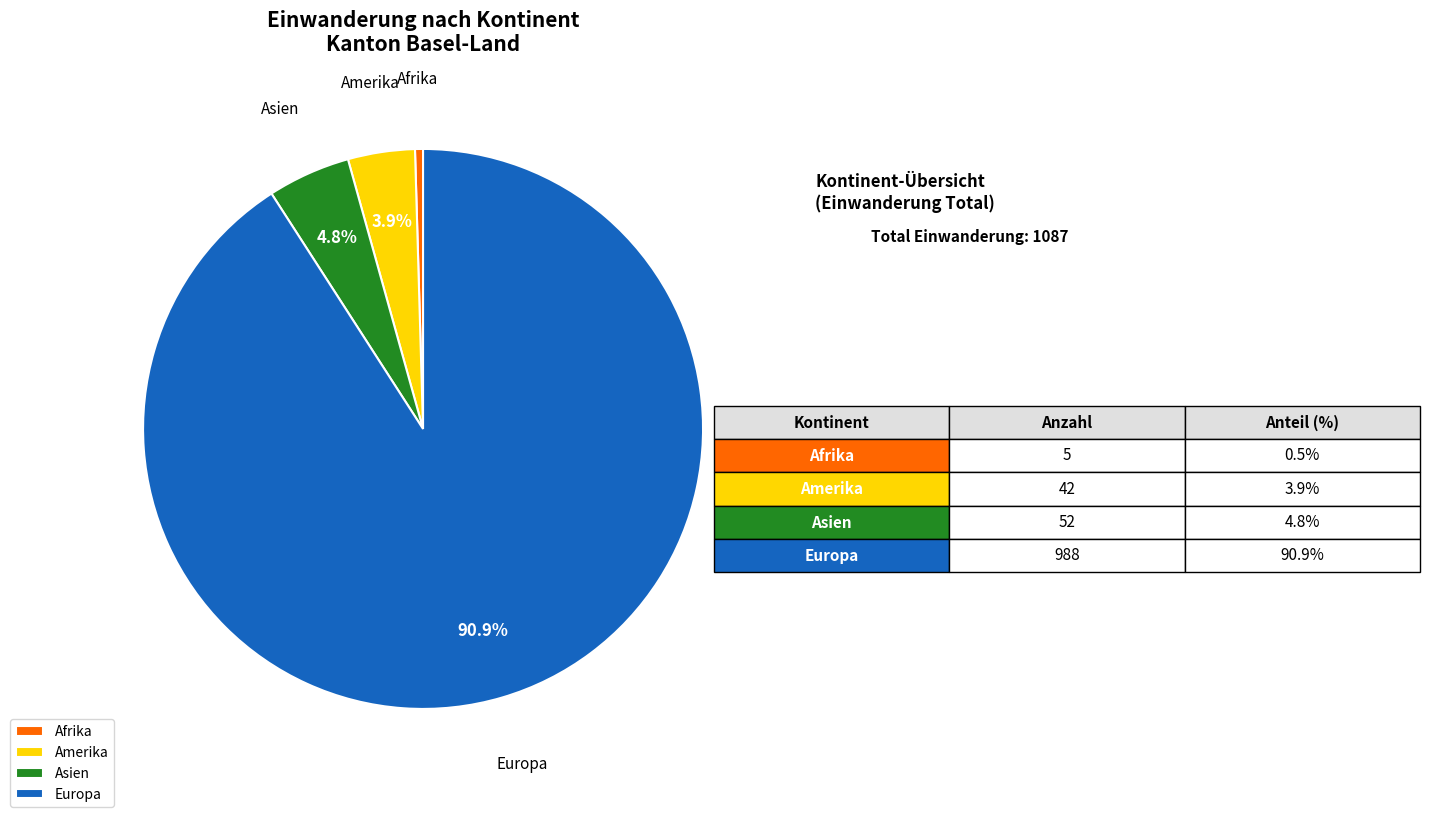

How many segments does this pie chart have?

4